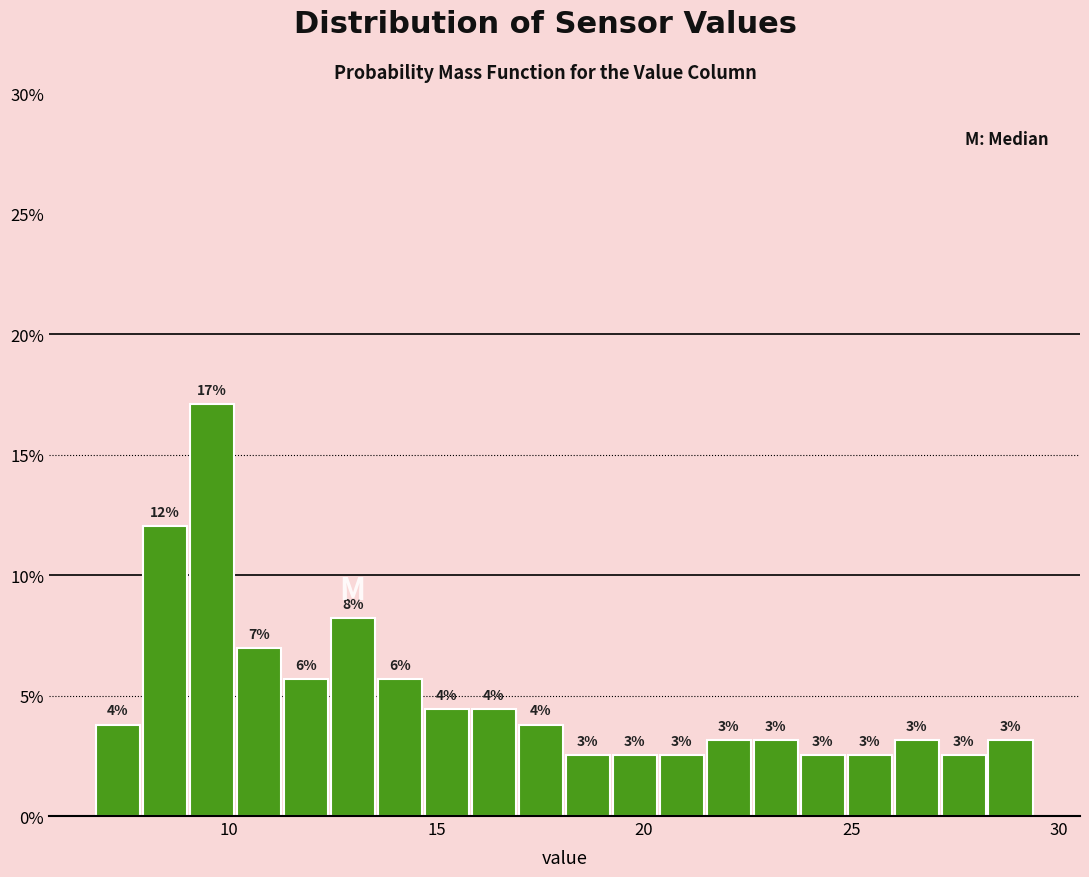

Read against the x-axis, roughly where is the centre of the tallest bar?

9.5